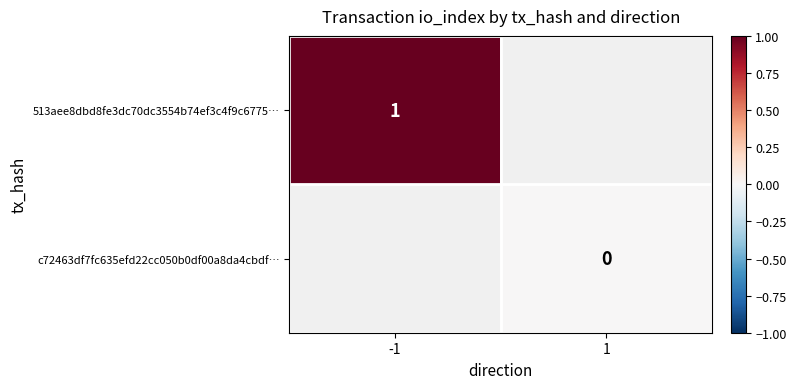

The value of 513aee8dbd8fe3dc70dc3554b74ef3c4f9c6775… at -1 is 1. True or false?

True